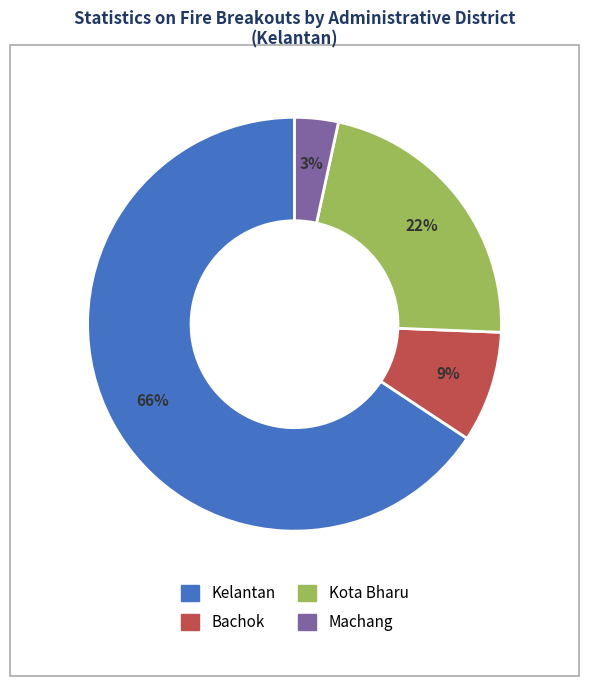

To the nearest percent, what is the combined percentage of Kelantan and Machang?

69%